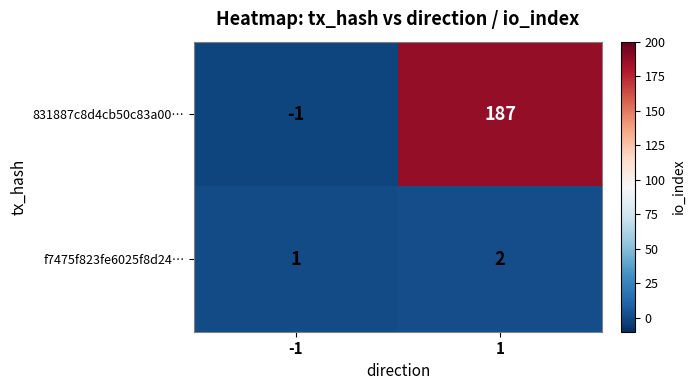

What is the maximum value shown in the chart?

187